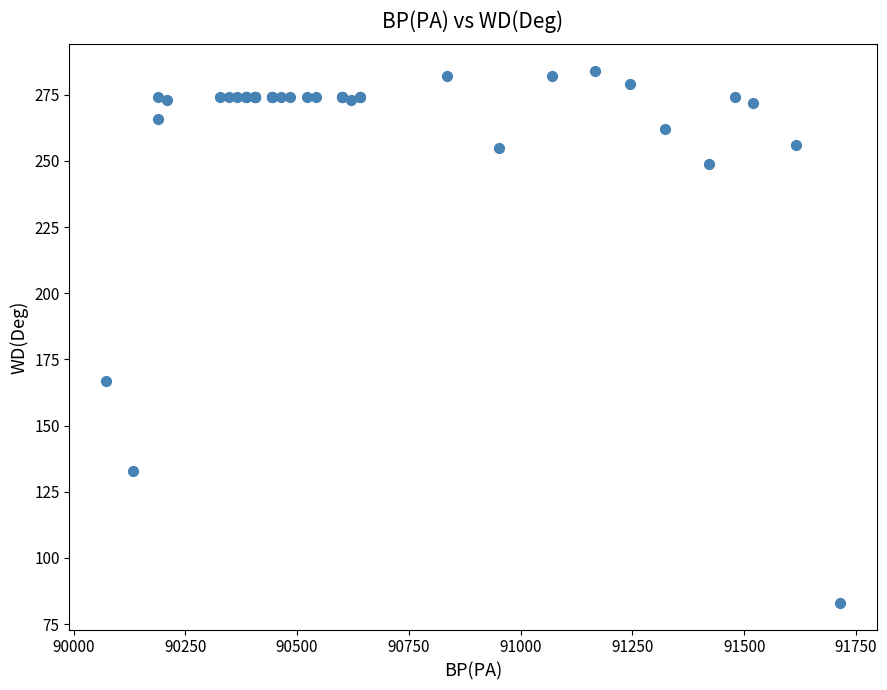

What Y value in the scatter plot is closest to 183?

167